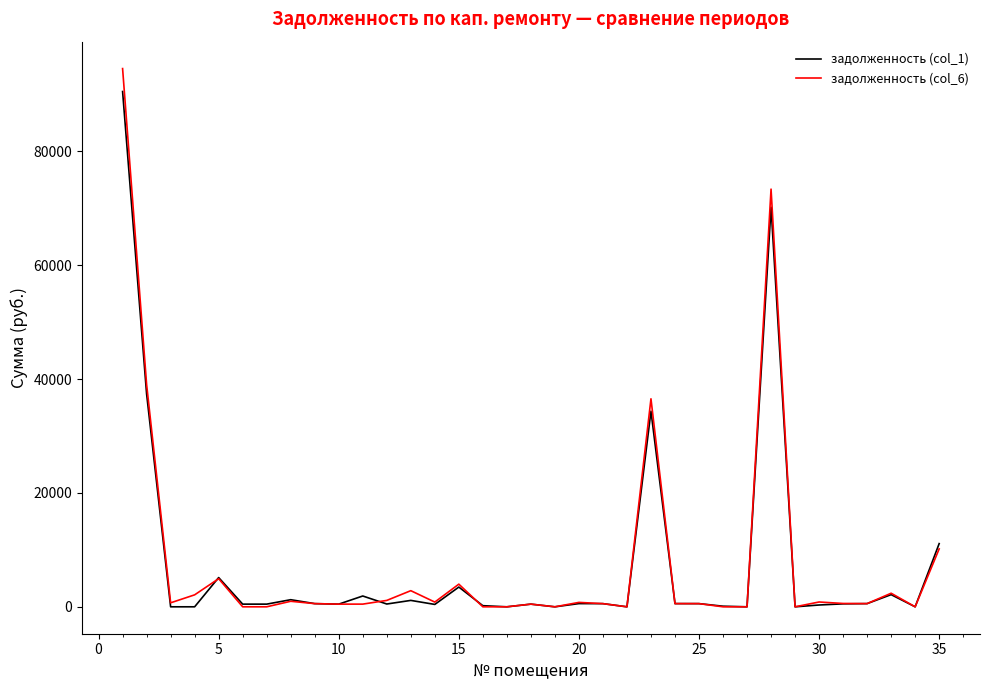

Which series has the widest spread of values?

задолженность (col_6)